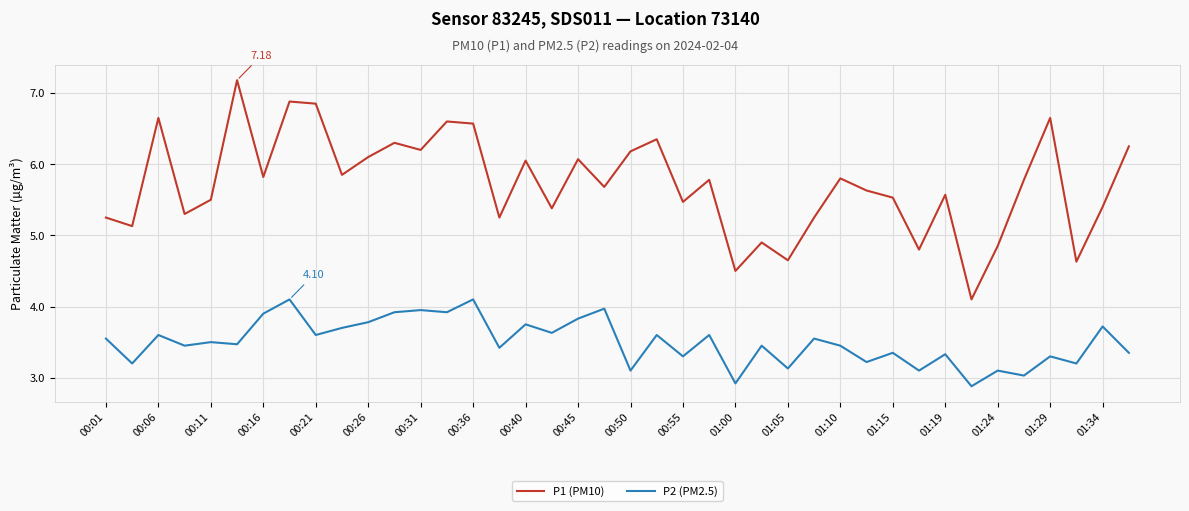

True or false: P1 (PM10) has more than 2 points higher than both neighbors.

True